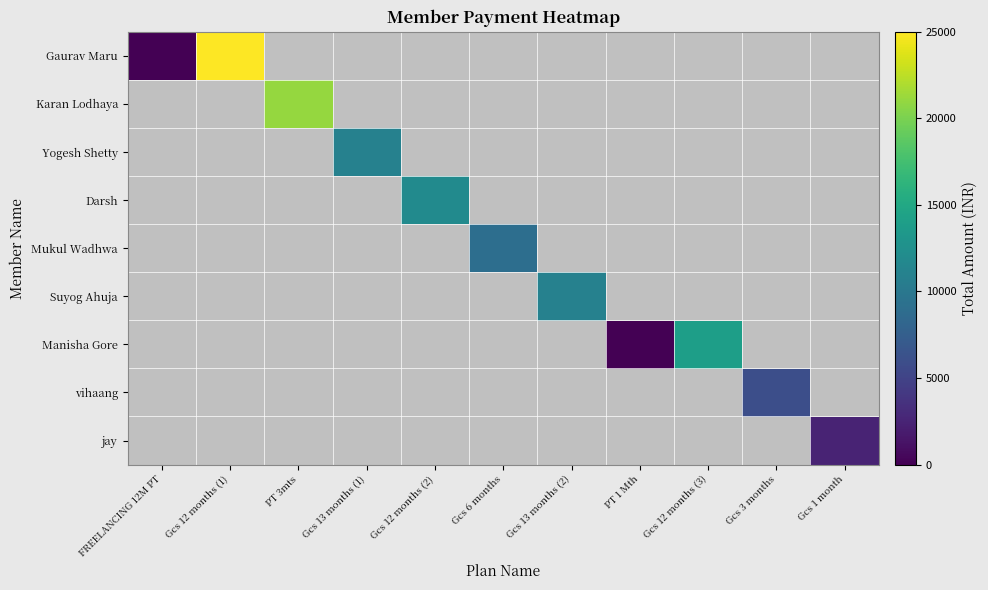

Which label corresponds to the smallest value in the chart?

FREELANCING 12M PT